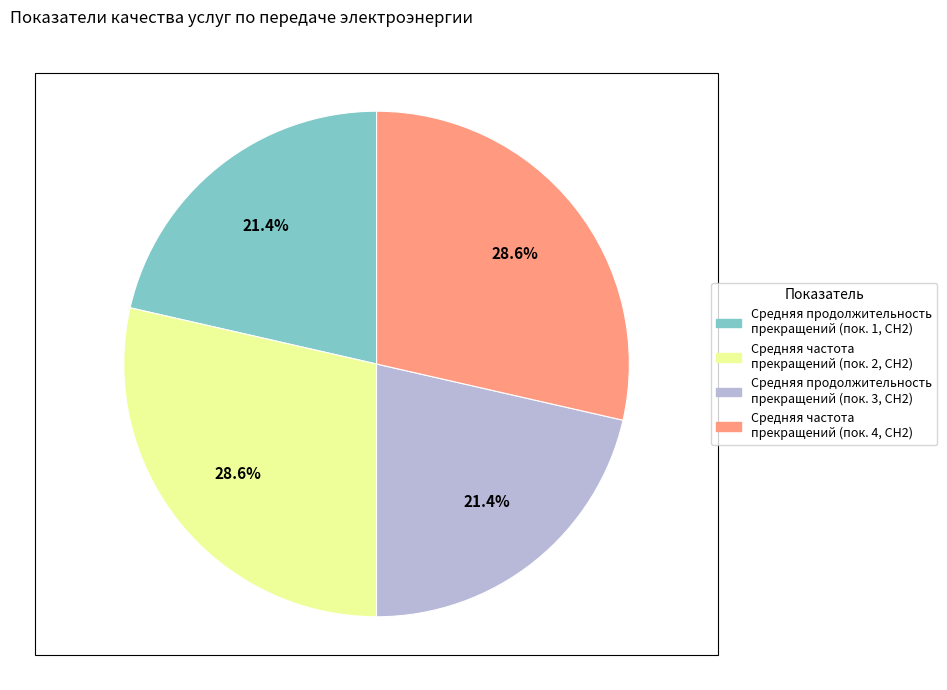

Is there any slice that represents more than half of the pie?

No